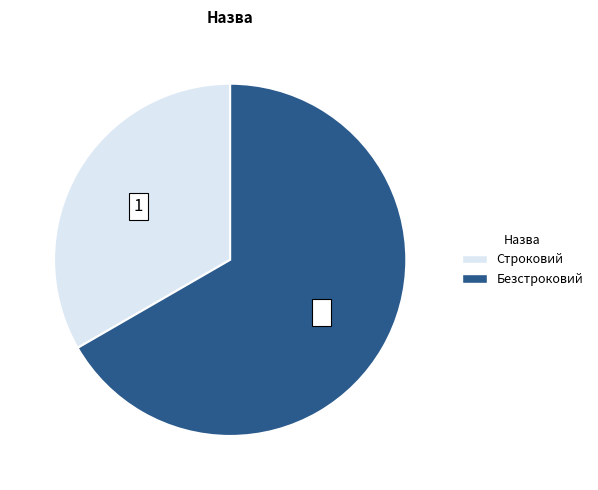

Is there a majority slice in this chart?

Yes